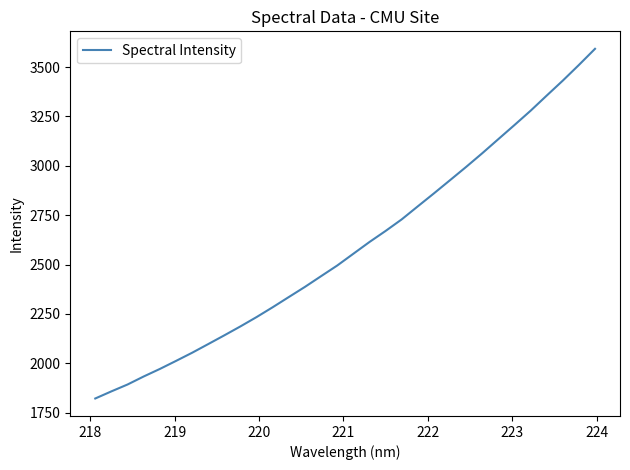

What is the minimum value shown in the chart?

1822.3